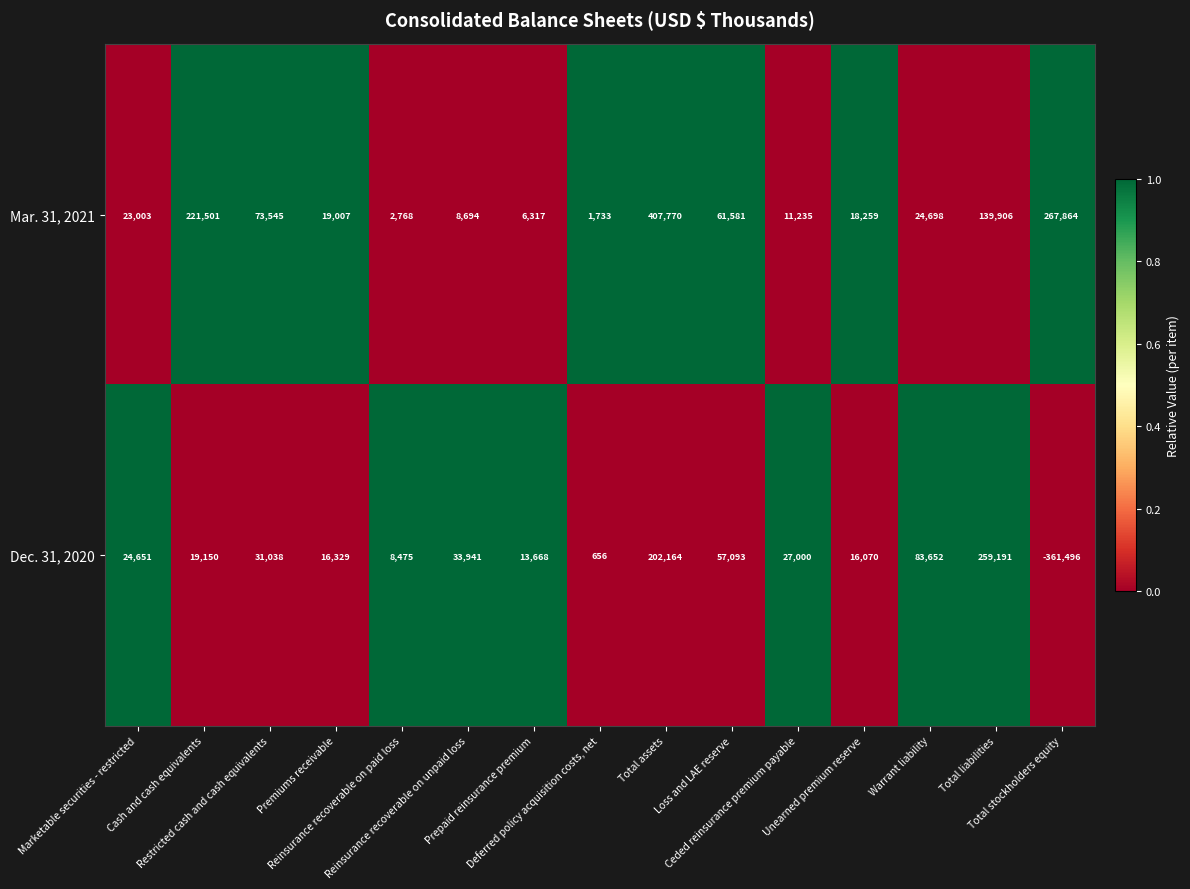

What is the greatest value displayed?

407770